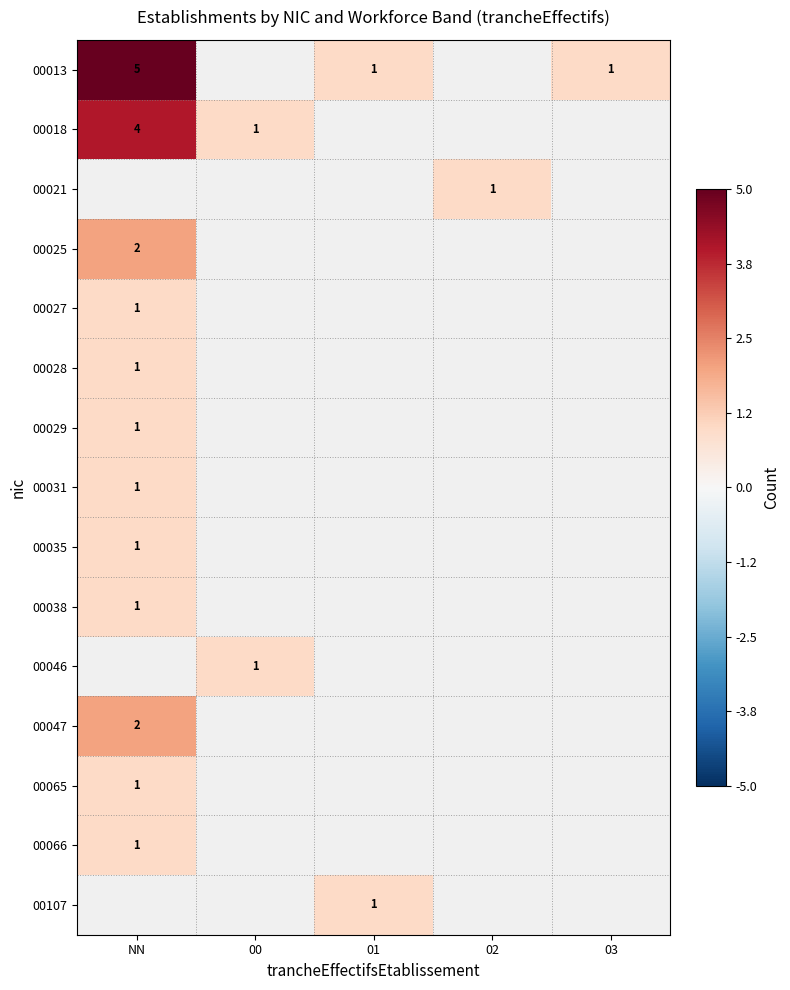

The 00029 series shows 1 at NN. True or false?

True